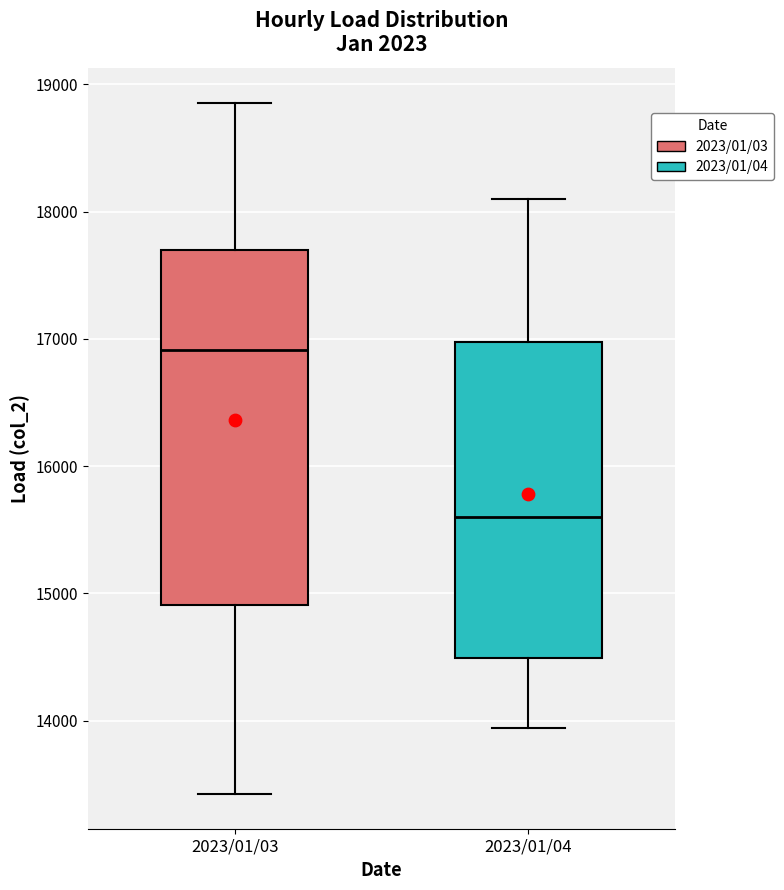

Reading left to right, read every box against the y-axis: the position of its median line, the range the box covers, and the ends of its whiskers. The values are not printed on the chart, so give them approximately, as read against the axis.

2023/01/03: median 16900, box 14900 to 17700, whiskers 13400 to 18900
2023/01/04: median 15600, box 14500 to 17000, whiskers 13900 to 18100